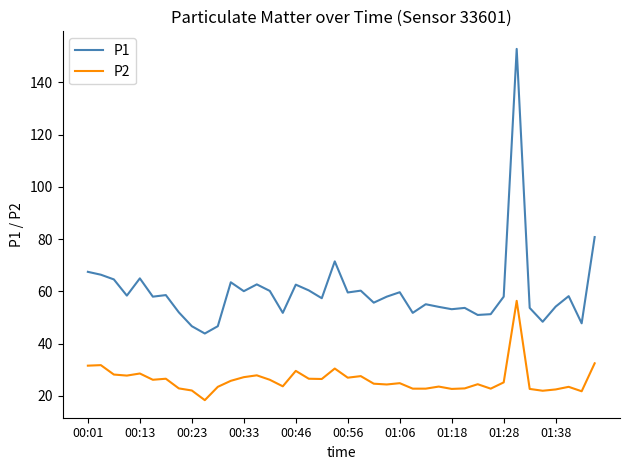

Which series has the largest total across all categories?

P1